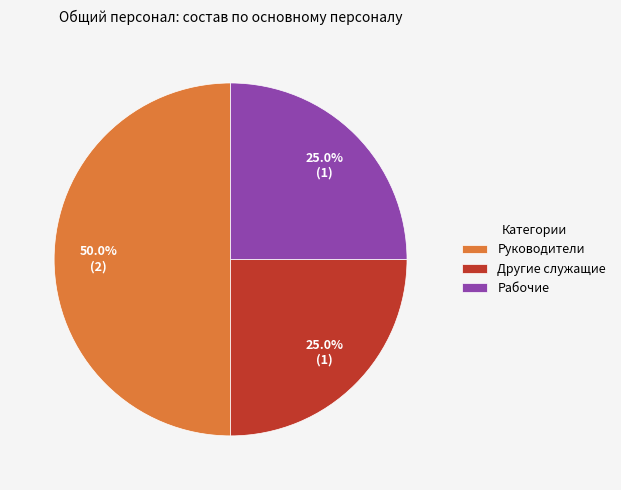

How much of the chart is everything except Другие служащие?

75.0%